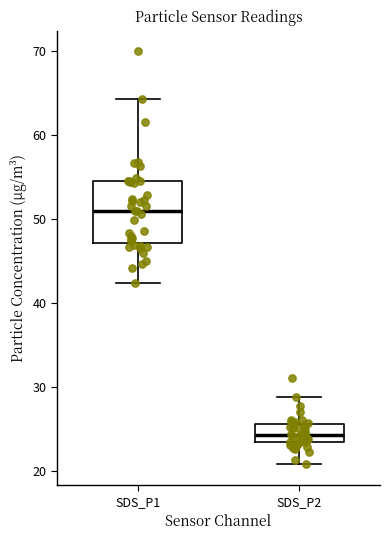

Where does the lower whisker of the box for SDS_P1 end on the y-axis? The values are not printed on the chart, so give them approximately, as read against the axis.

42